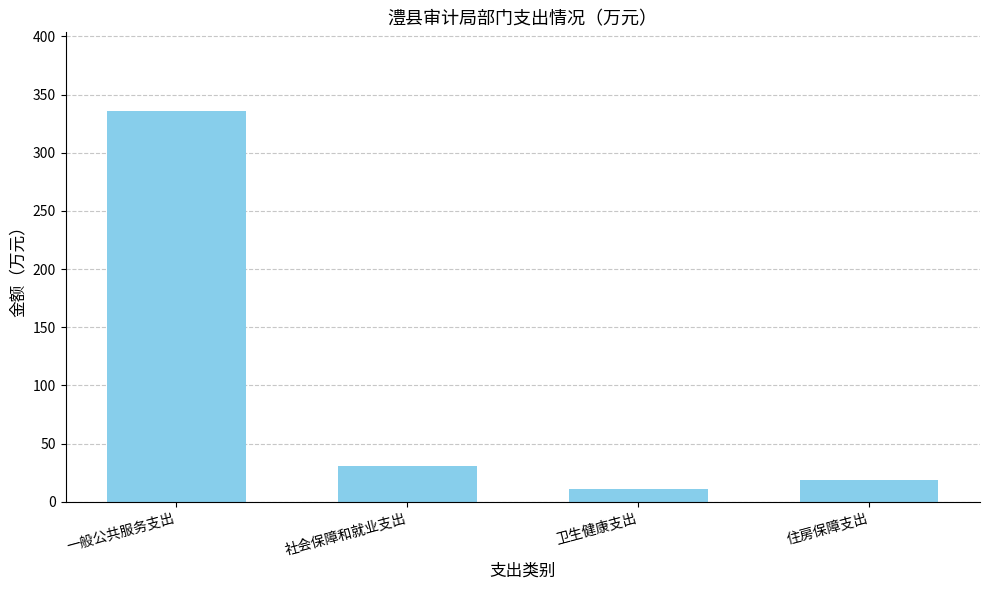

What is the minimum value shown in the chart?

11.3